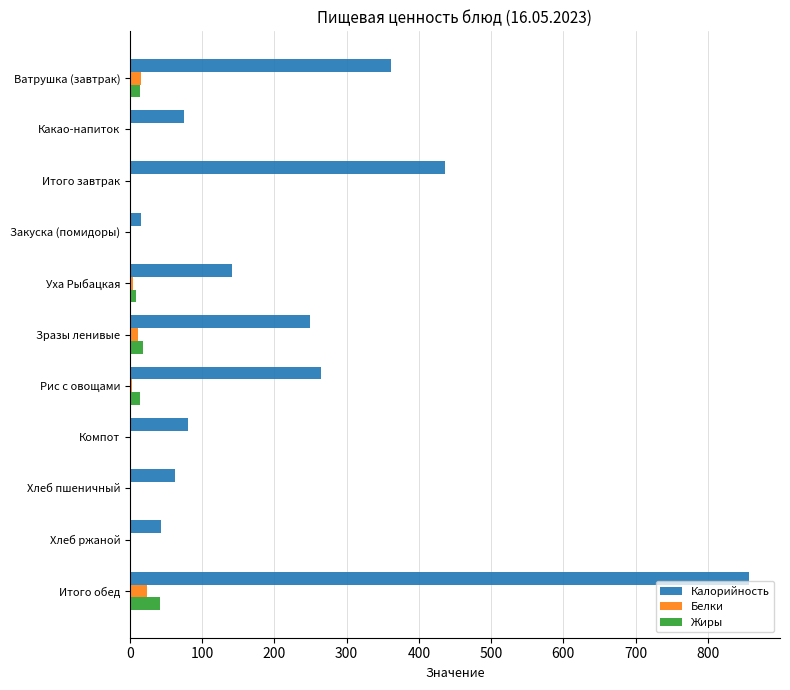

Is the value of Калорийность at Какао-напиток greater than the value of Белки at Ватрушка (завтрак)?

Yes